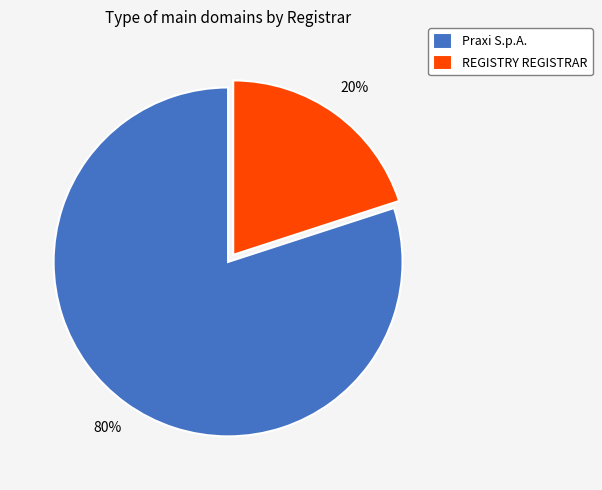

To the nearest percent, what is the combined percentage of REGISTRY REGISTRAR and Praxi S.p.A.?

100%